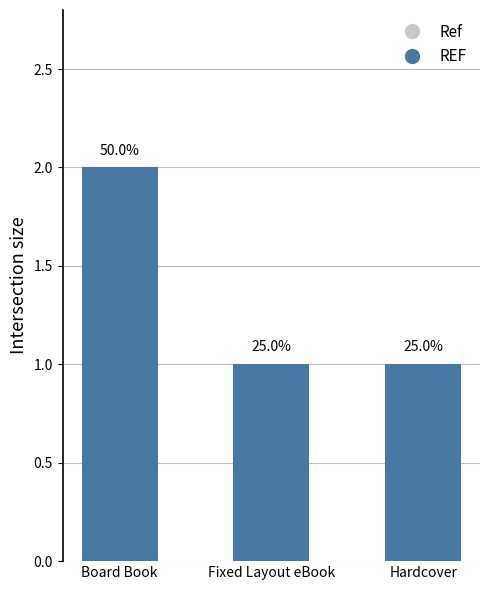

Rank the categories by value from highest to lowest.

Board Book, Fixed Layout eBook, Hardcover